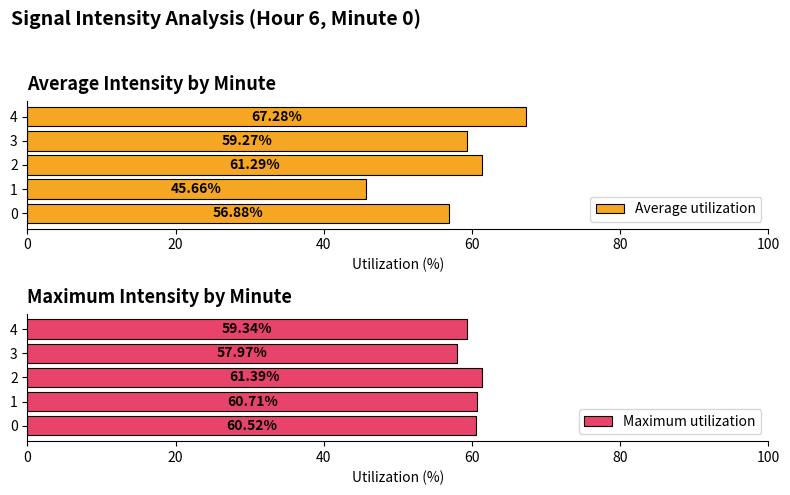

Does the chart contain stacked bars?

No